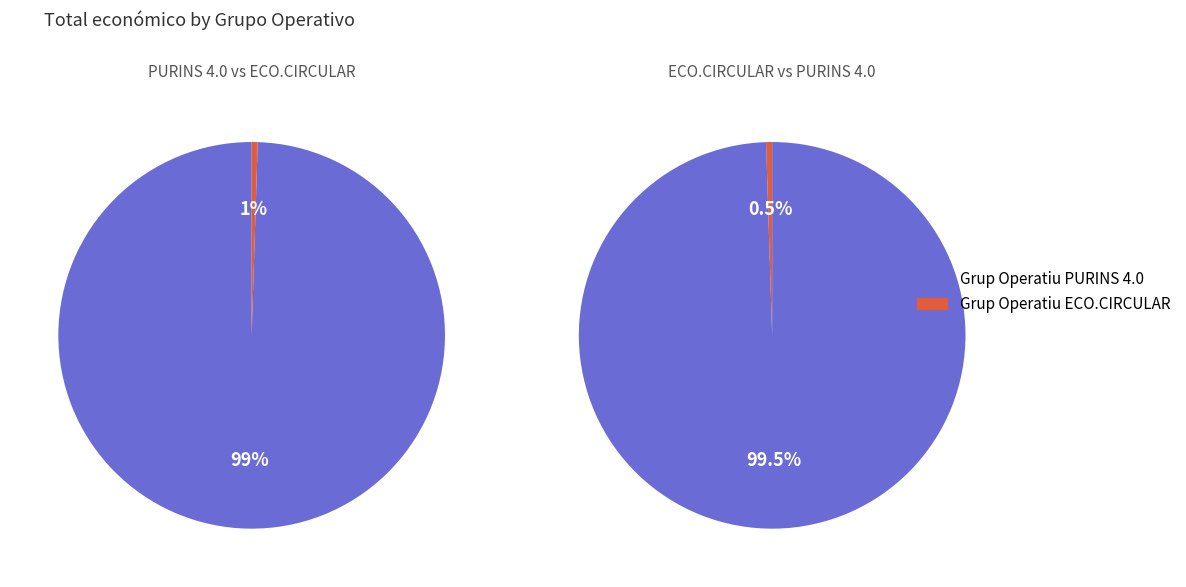

What is the majority slice?

Grup Operatiu PURINS 4.0